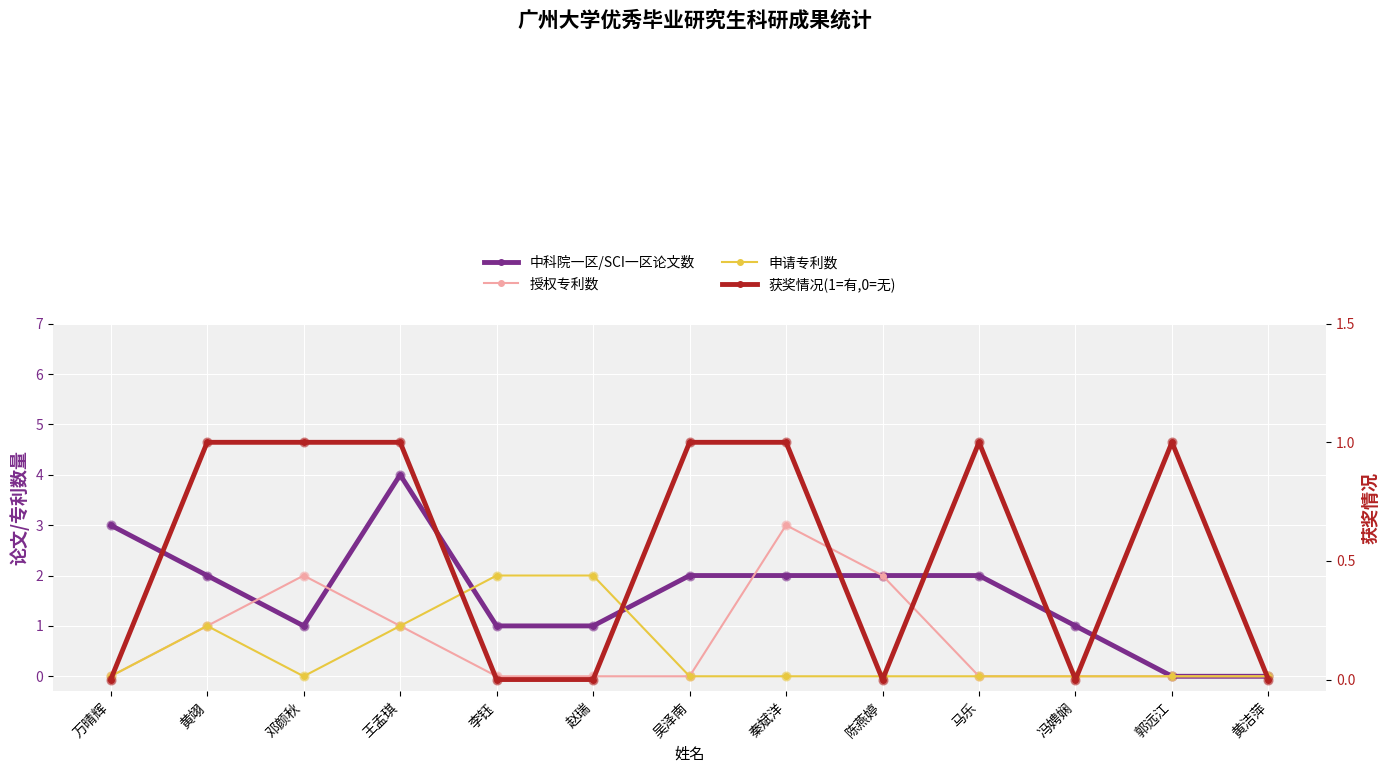

Which series contains the highest Y value?

中科院一区/SCI一区论文数